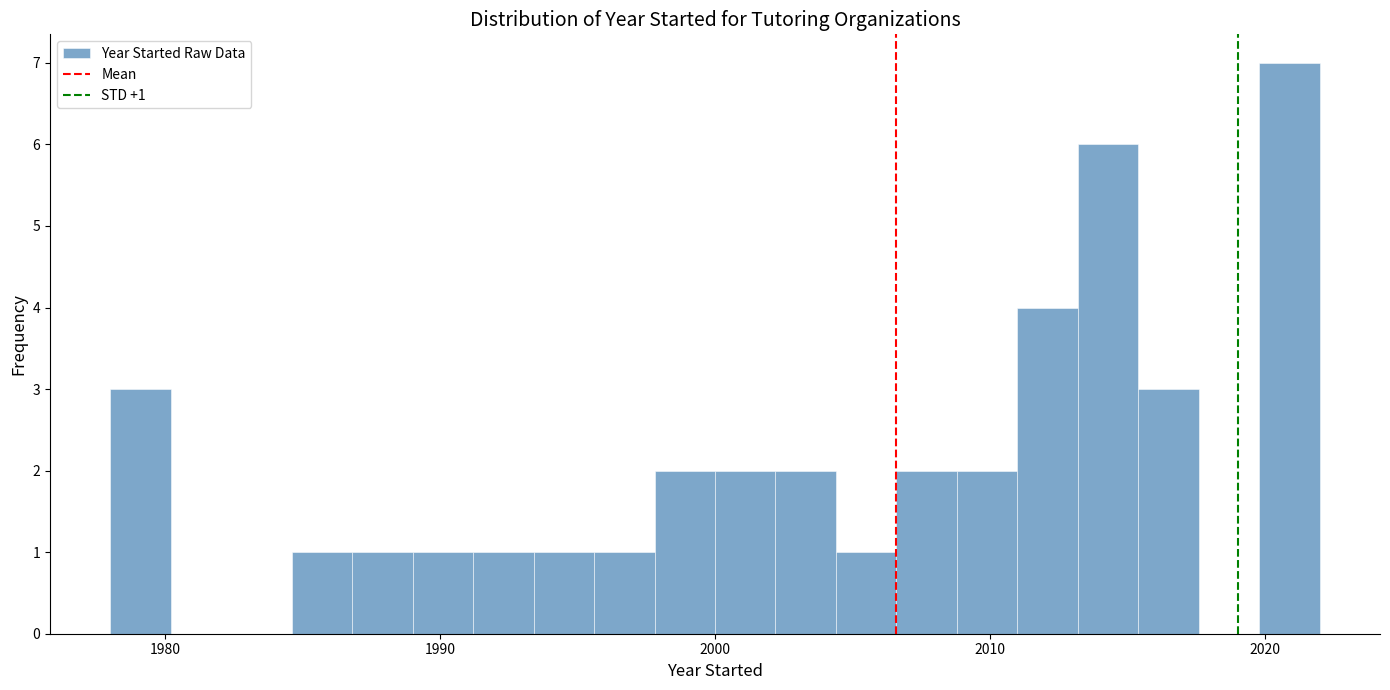

Around what value on the x-axis is the tallest bar? Give the approximate position of its centre, as read against the axis.

2021